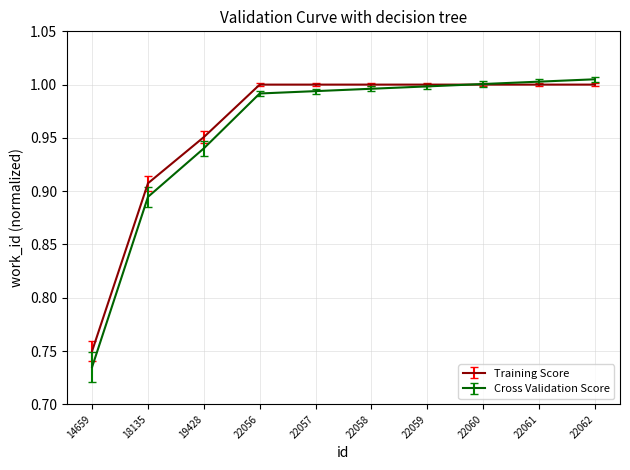

Is it true that Training Score equals 1.5 at 22059?

False